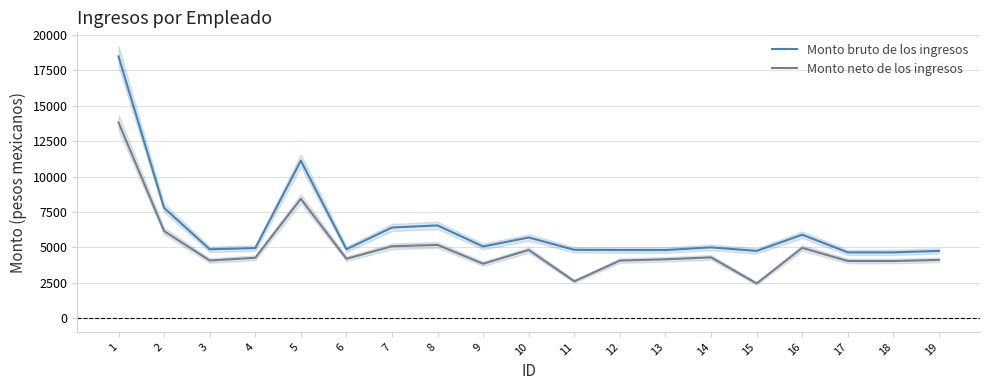

What is the average value of the Monto neto de los ingresos series?

4979.9